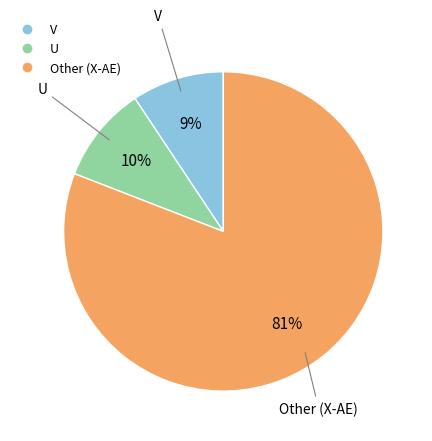

To the nearest percent, what is the difference between the largest and smallest slice percentages?

72%